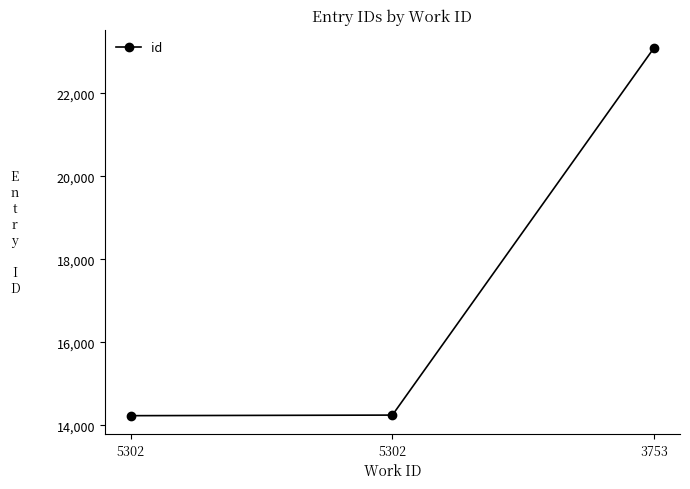

Is it true that the value at 5302 is 20206?

False